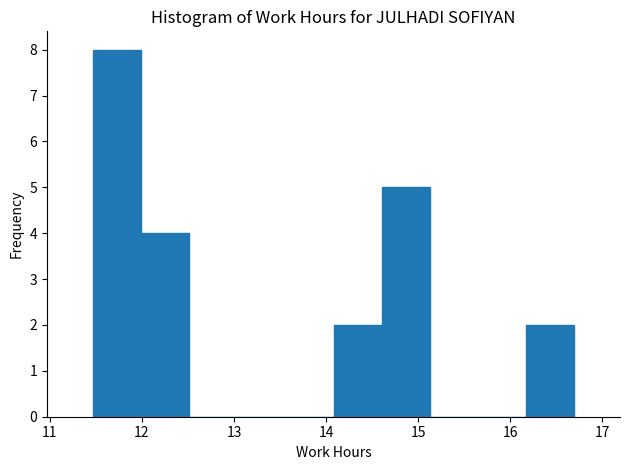

What is the height of the bar covering 11.5 to 12.0 on the x-axis? Neither the bar edges nor the heights are printed on the chart, so give them approximately, as read against the axes.

8